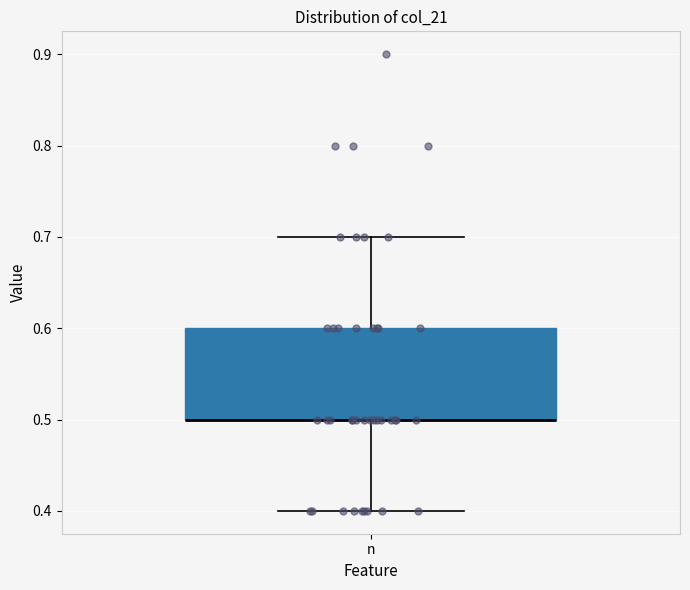

Where does the lower whisker of the box for n end on the y-axis? The values are not printed on the chart, so give them approximately, as read against the axis.

0.4